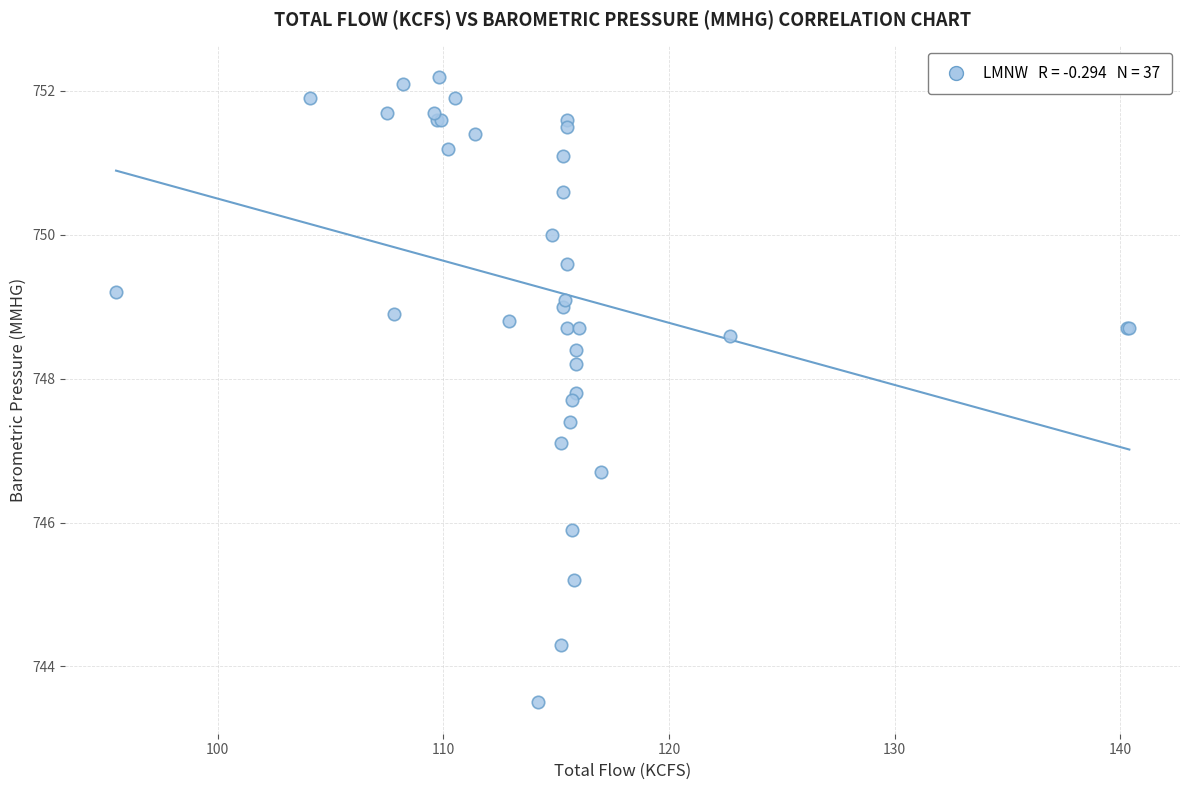

What Y value in the scatter plot is closest to 747?

747.1